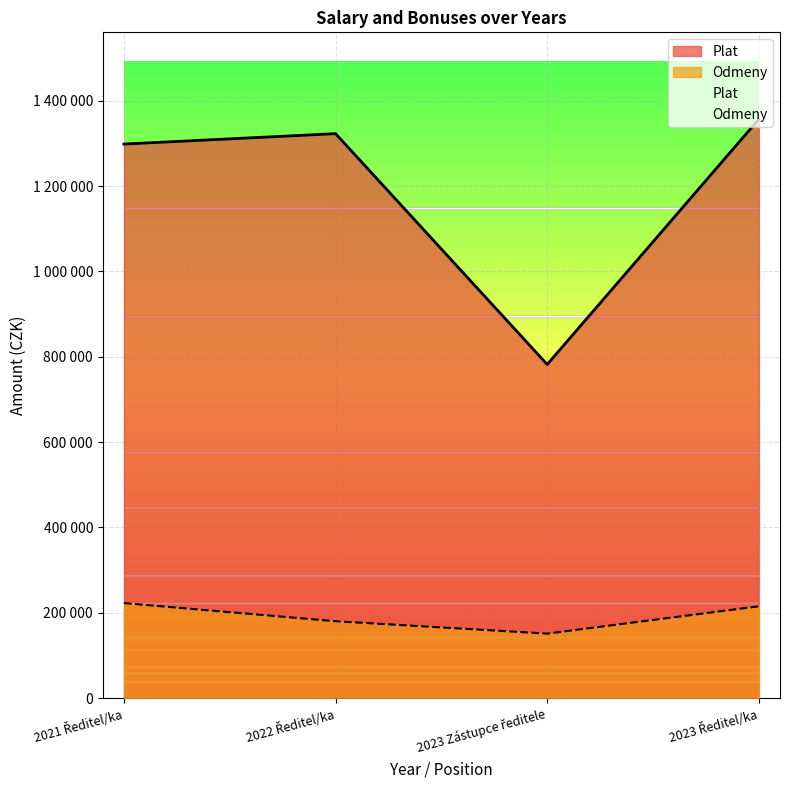

List the series in order of their peak value, lowest first.

Odmeny, Plat